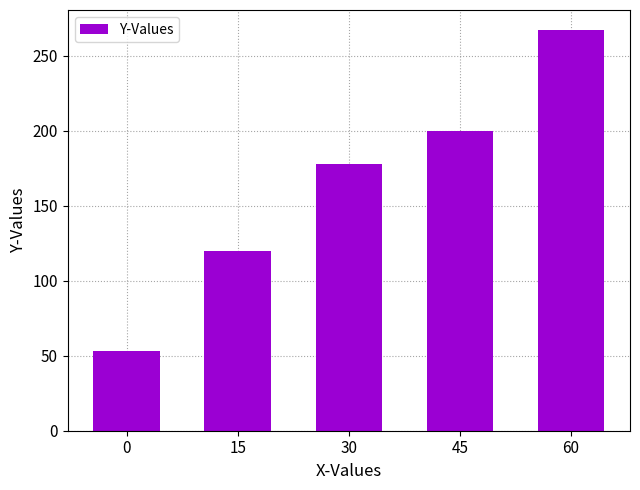

At which label is the value closest to 160?

30